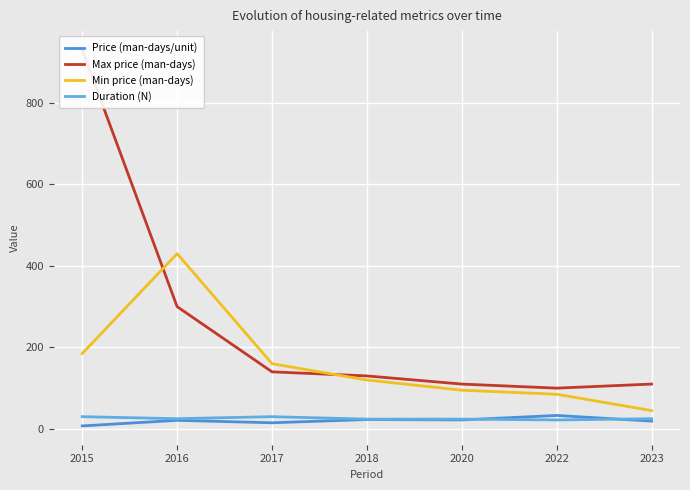

Where is the first local minimum for Duration (N)?

2016